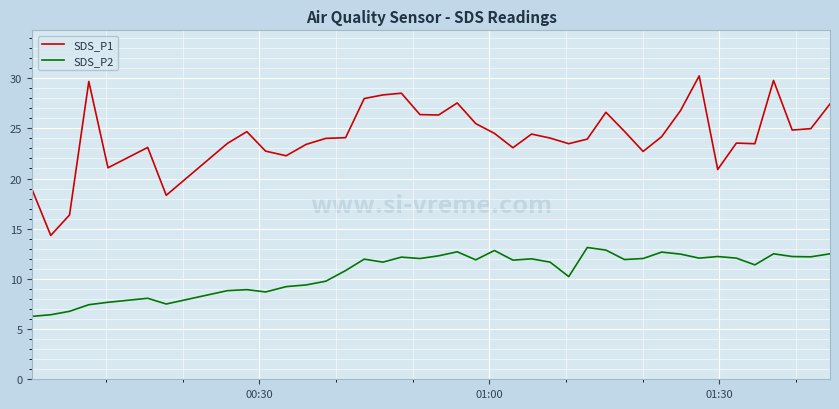

How many series are shown in this chart?

2